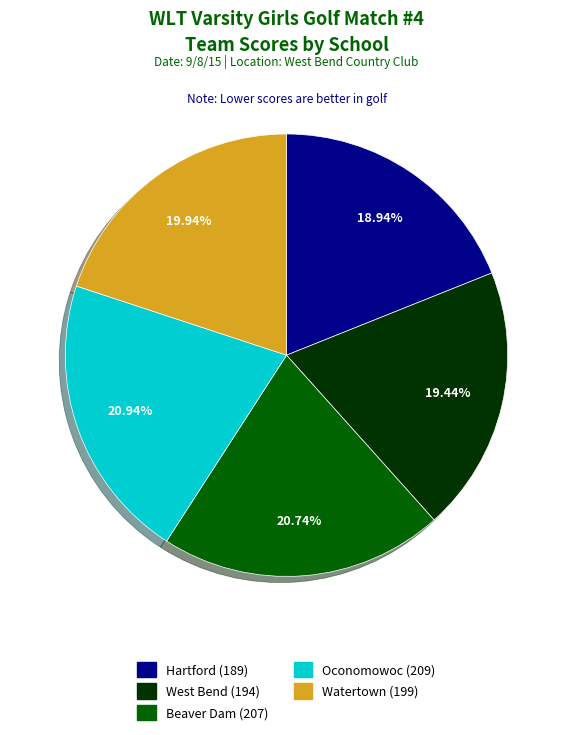

Count the number of slices in the pie.

5